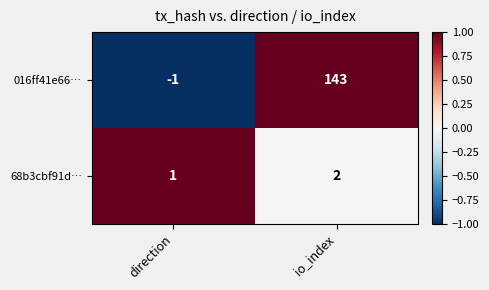

At which category is the sum across all series the highest?

io_index